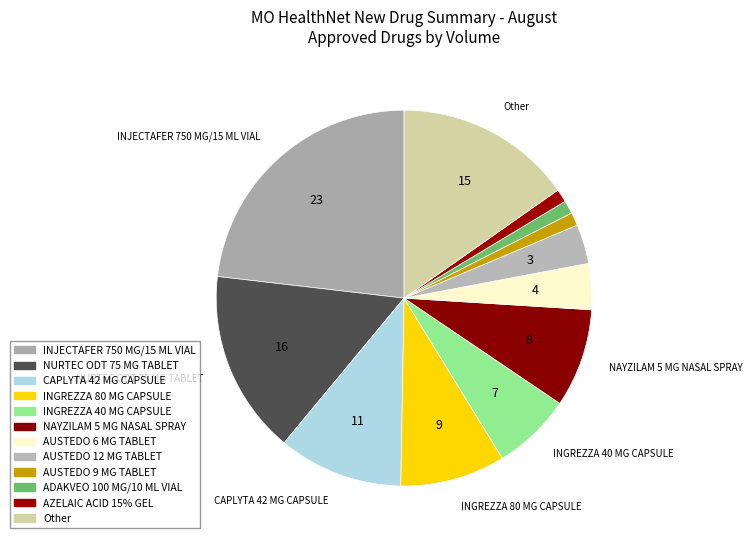

To the nearest percent, what is the difference between the largest and smallest slice percentages?

22%